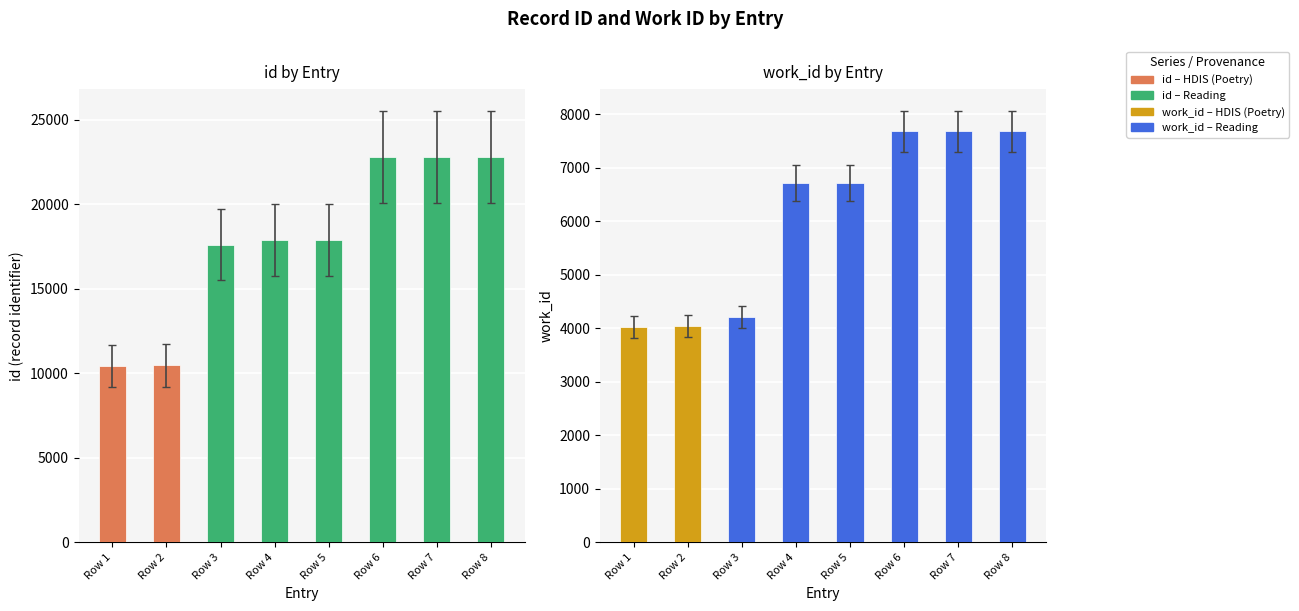

Which category has the highest value in the id series?

Row 8